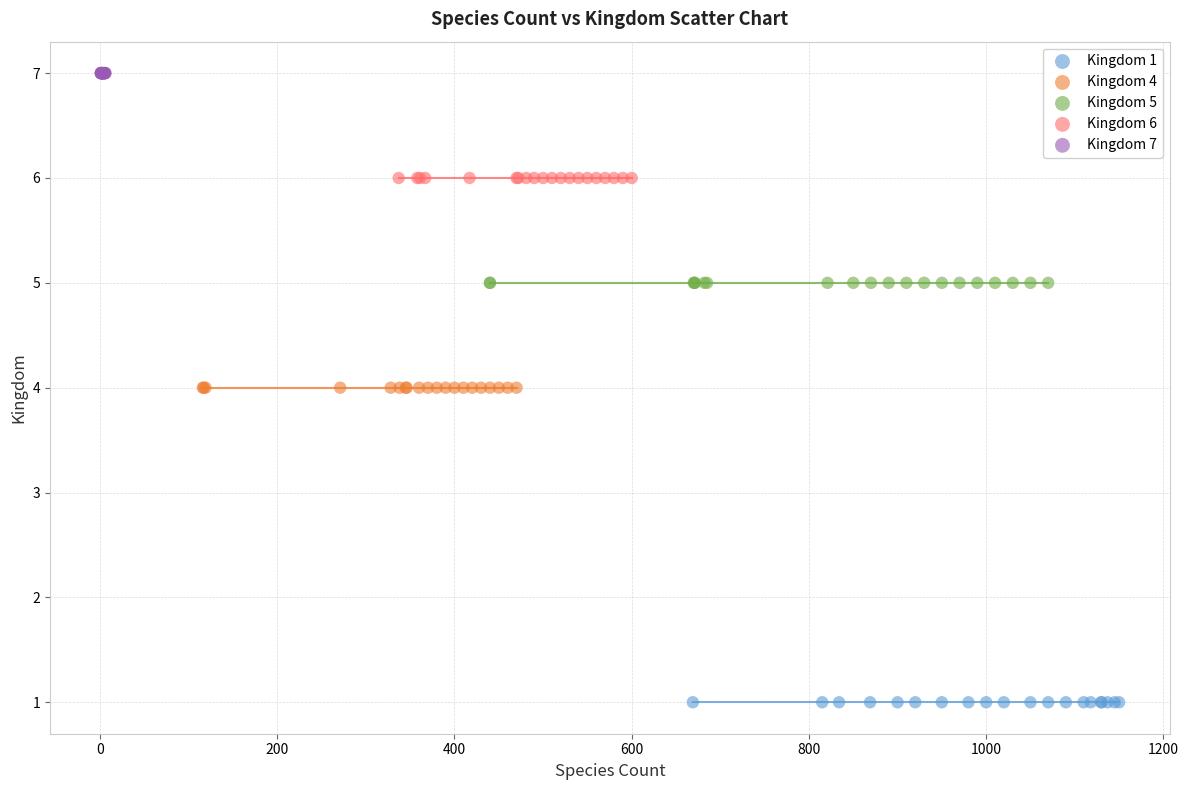

Which series reaches the maximum Y coordinate?

Kingdom 7